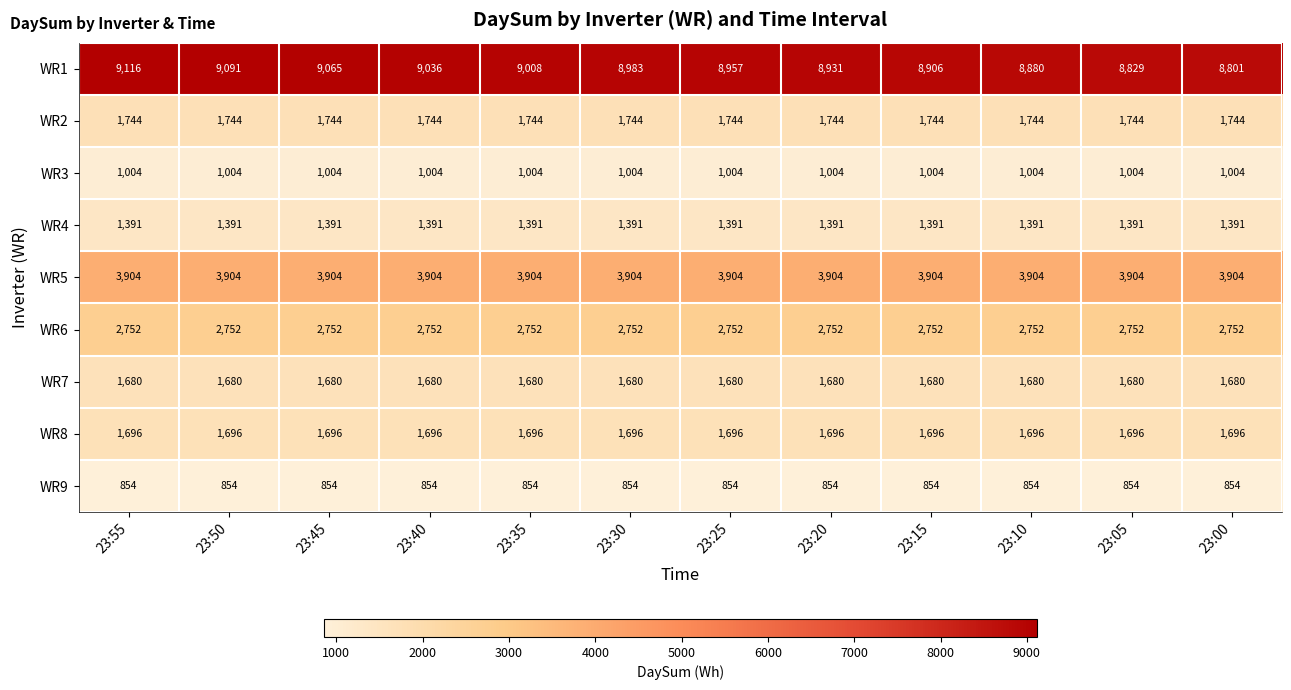

At which category is the sum across all series the highest?

23:55